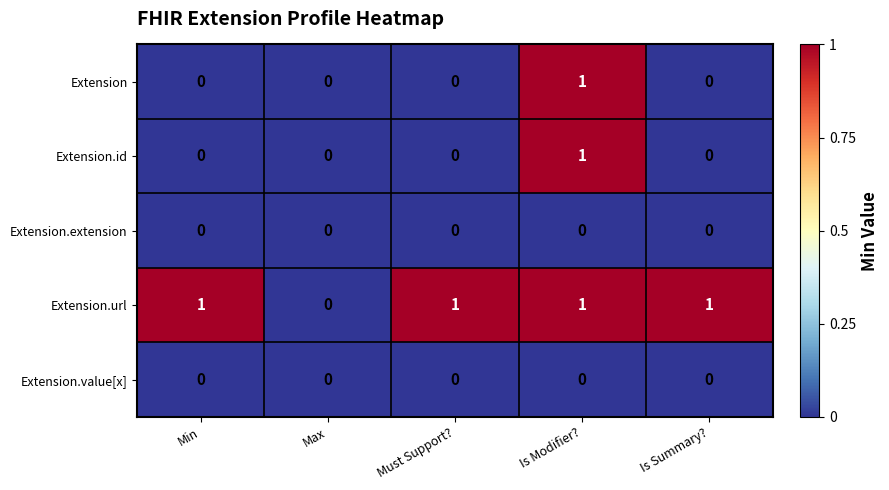

Reading left to right, list all the values displayed in this chart.

Extension: 0	0	0	1	0
Extension.id: 0	0	0	1	0
Extension.extension: 0	0	0	0	0
Extension.url: 1	0	1	1	1
Extension.value[x]: 0	0	0	0	0